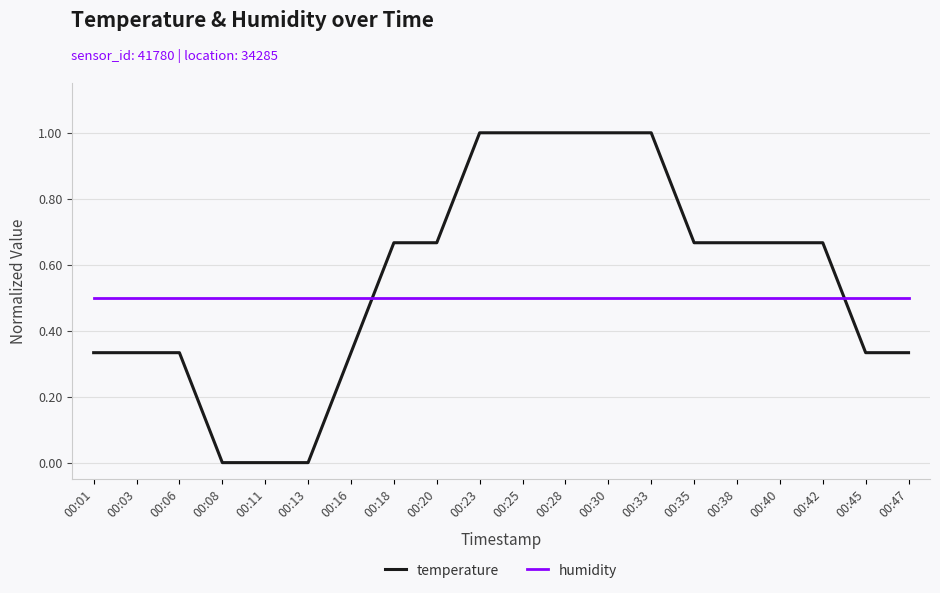

Which series has the largest range (max minus min)?

temperature